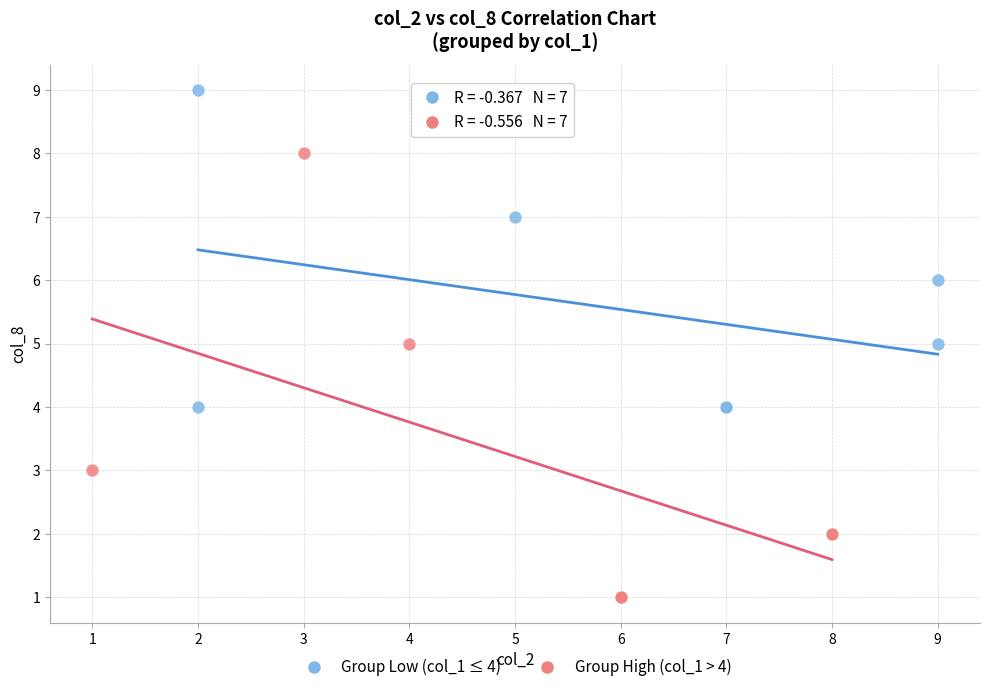

Which series has the widest spread of Y values?

Group High (col_1 > 4)